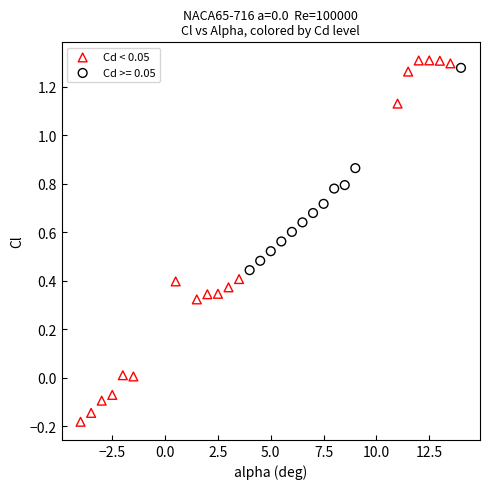

Which series reaches the minimum Y coordinate?

Cd < 0.05